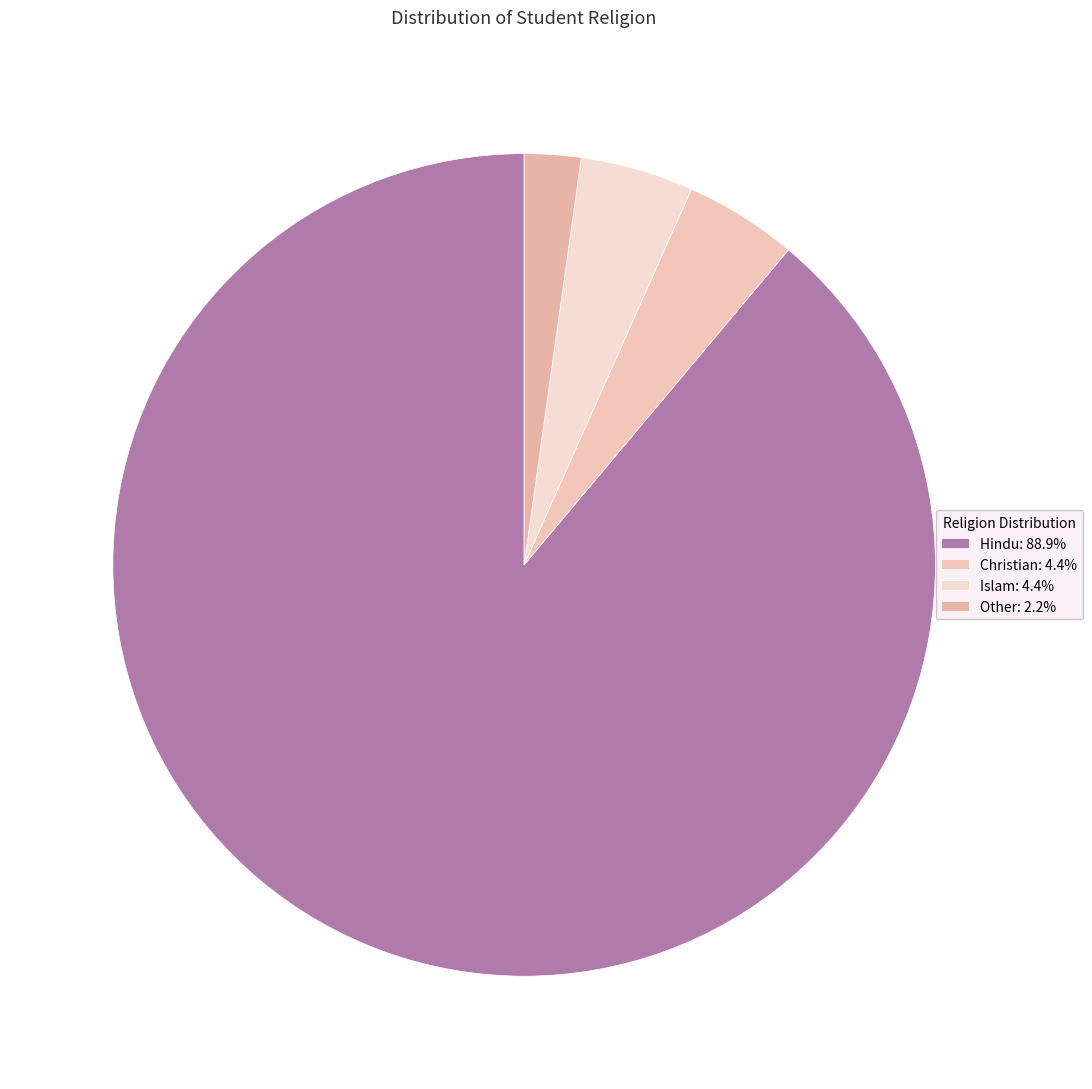

Combined, what portion of the pie is Hindu and Islam?

93.3%